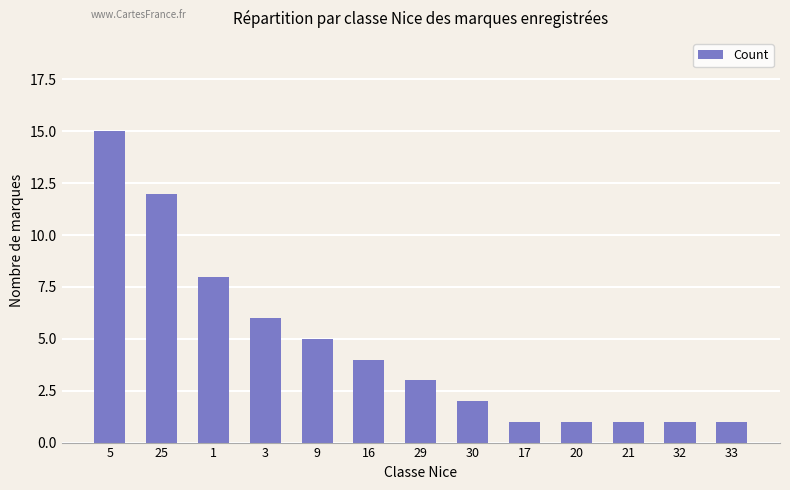

What is the label of the 8th bar from the left?

30